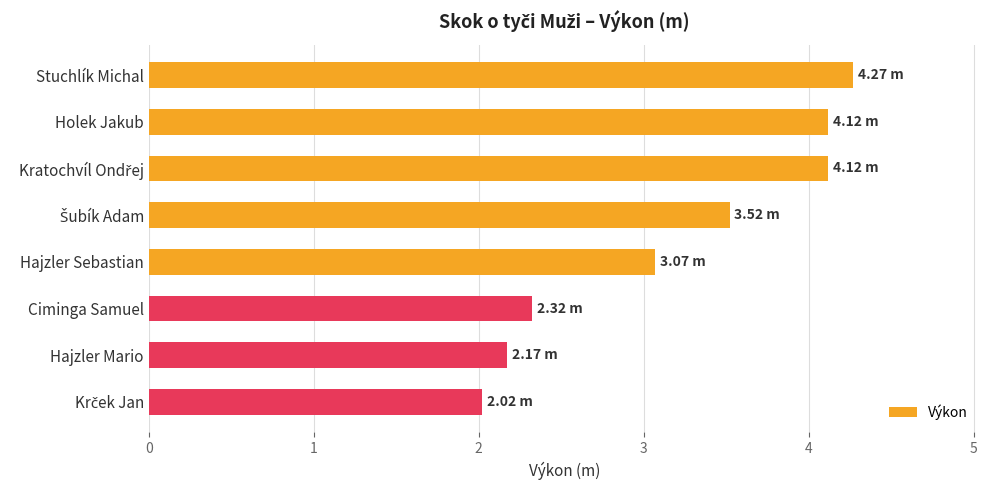

What is the change in value from Stuchlík Michal to Hajzler Sebastian?

-1.2